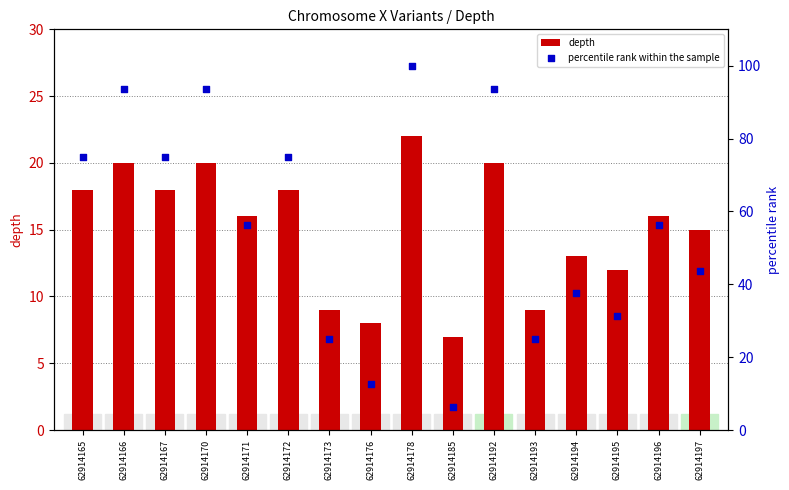

What is the total value across all series at 62914166?

113.8